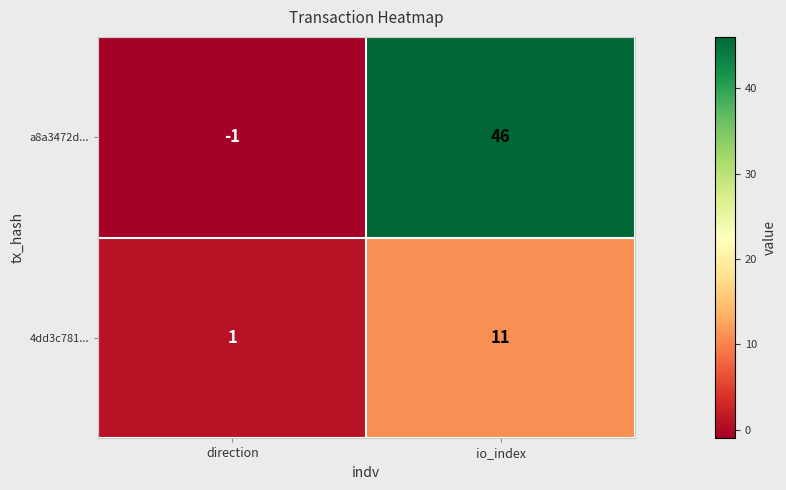

What is the difference between the highest and lowest values at io_index?

35